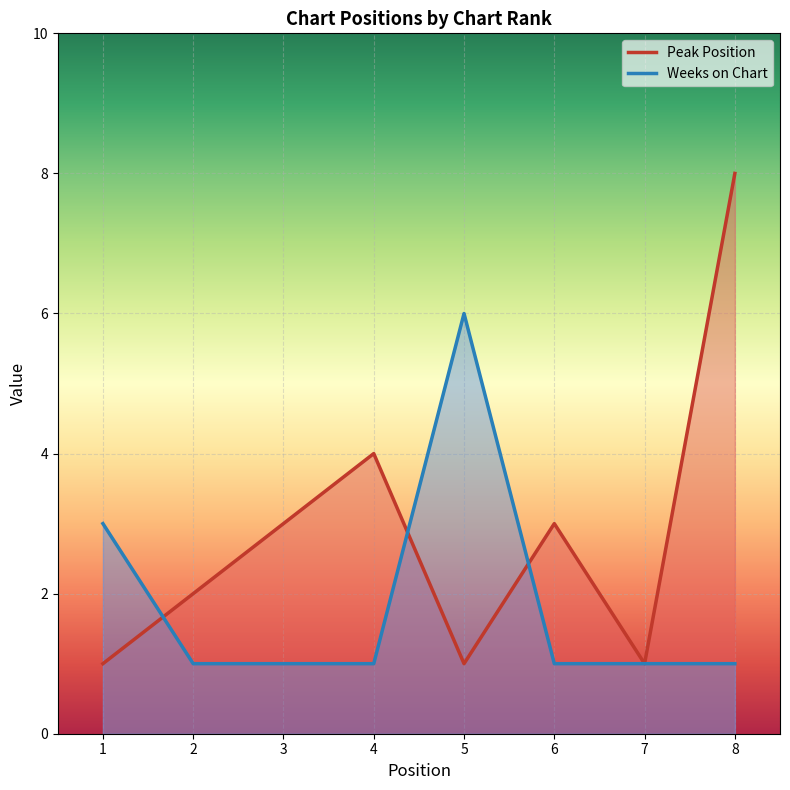

At which category does the chart reach its peak across all series?

8